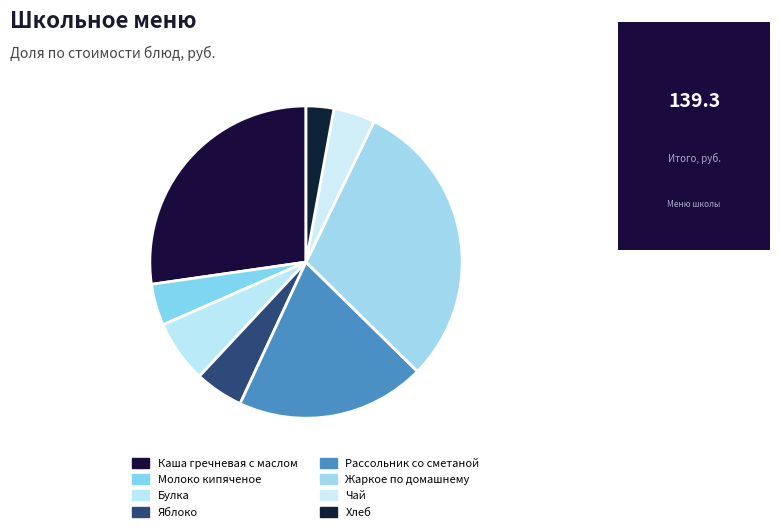

Which has a higher value, Жаркое по домашнему or Каша гречневая с маслом?

Жаркое по домашнему